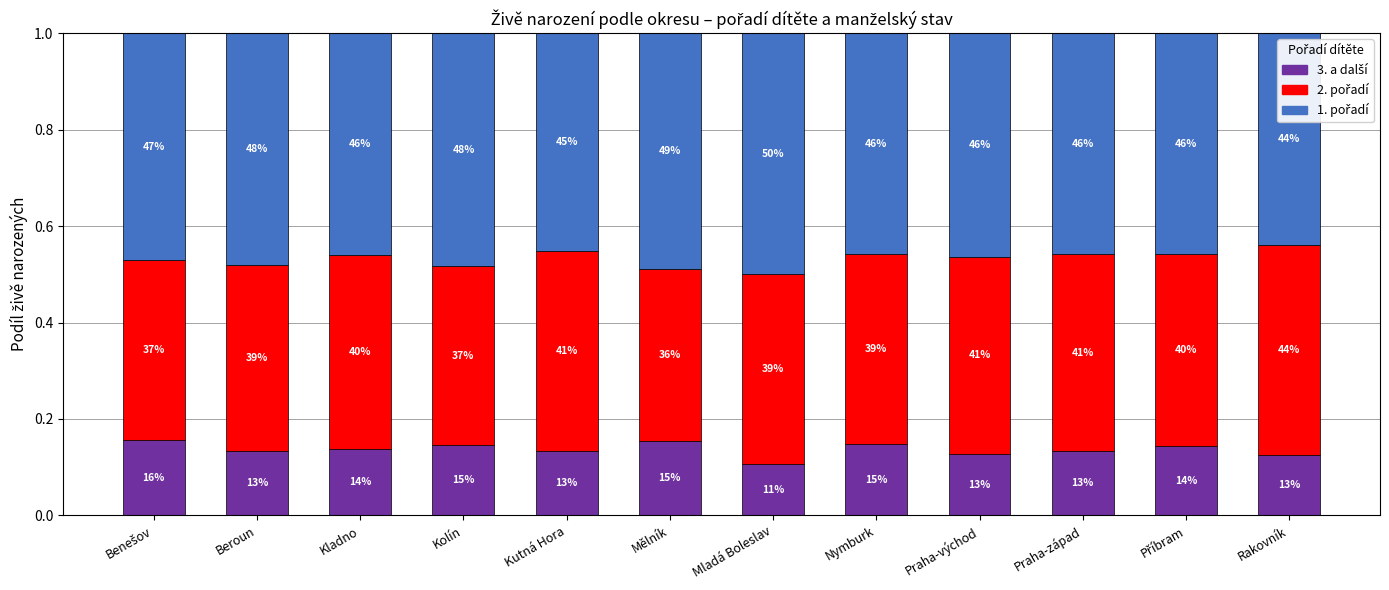

How many bars are there in total?

12